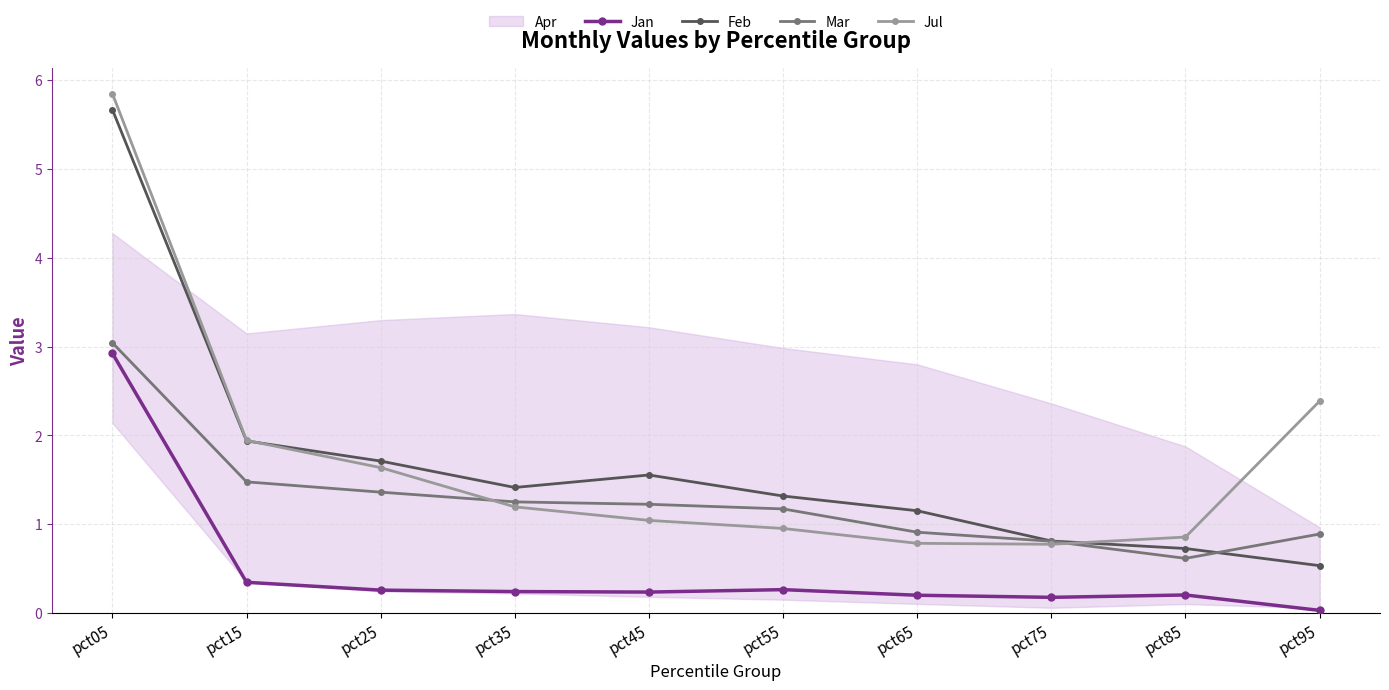

Which series has the largest range (max minus min)?

Feb